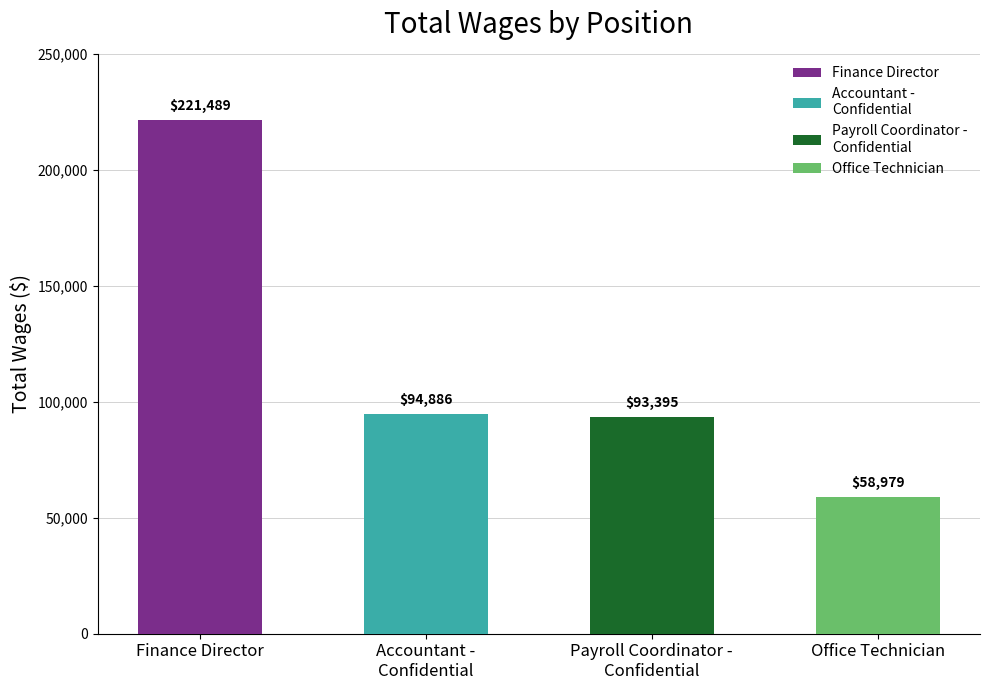

Reading left to right, transcribe all the data shown in this chart.

221489	94886	93395	58979